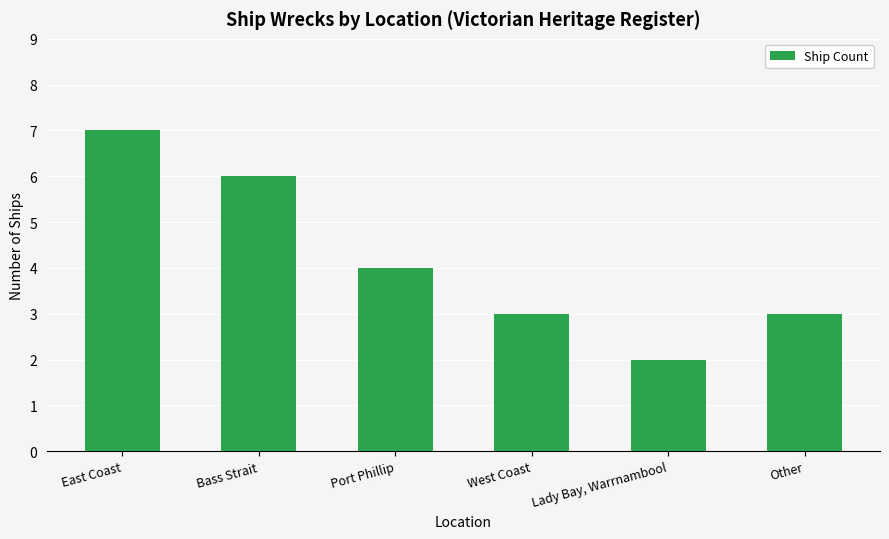

Reading right to left, extract all data points from this chart.

Other=3	Lady Bay, Warrnambool=2	West Coast=3	Port Phillip=4	Bass Strait=6	East Coast=7